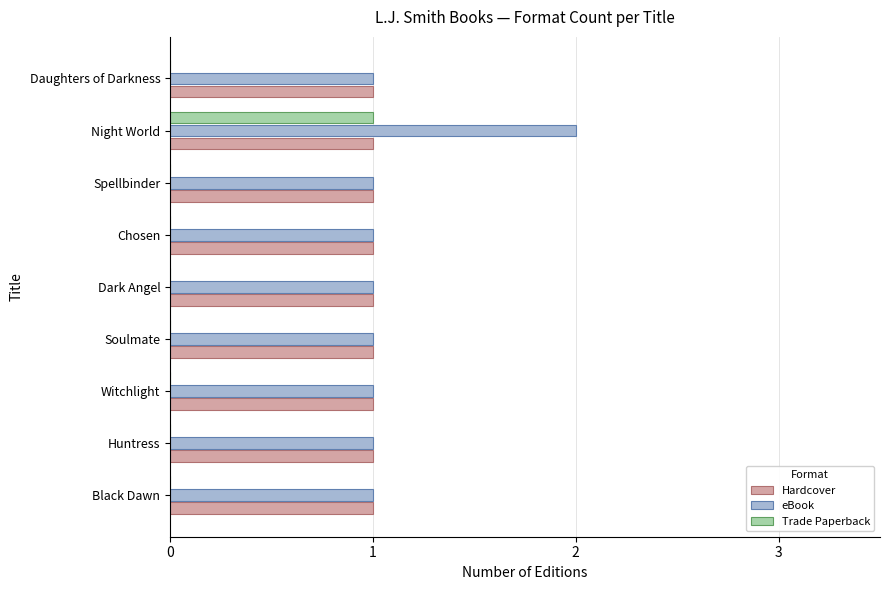

The value of Trade Paperback at Dark Angel is -1. True or false?

False